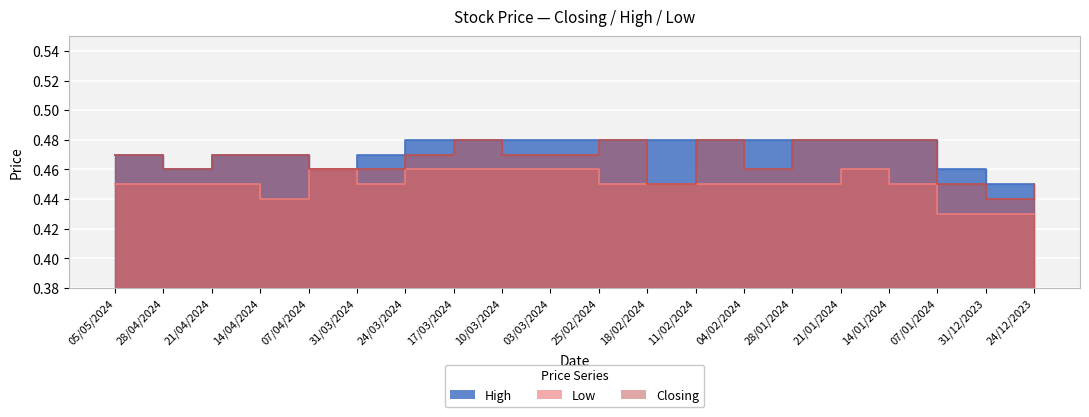

Which series changed the most between 05/05/2024 and 14/01/2024?

High